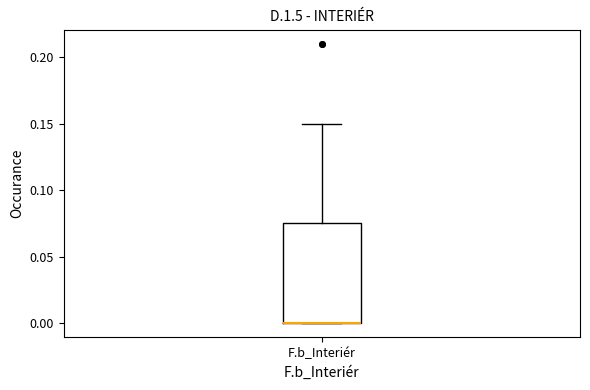

Transcribe this box plot: give where the median line is, the range the box spans, and where the two whiskers end, as read against the y-axis. The values are not printed on the chart, so give them approximately, as read against the axis.

median 0.000 (drawn on the box's lower edge), box 0.000 to 0.075, whiskers 0.000 to 0.150